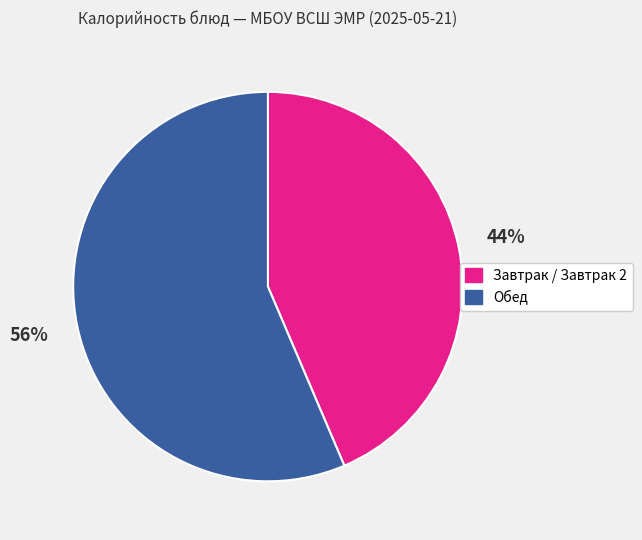

Is there any slice that represents more than half of the pie?

Yes